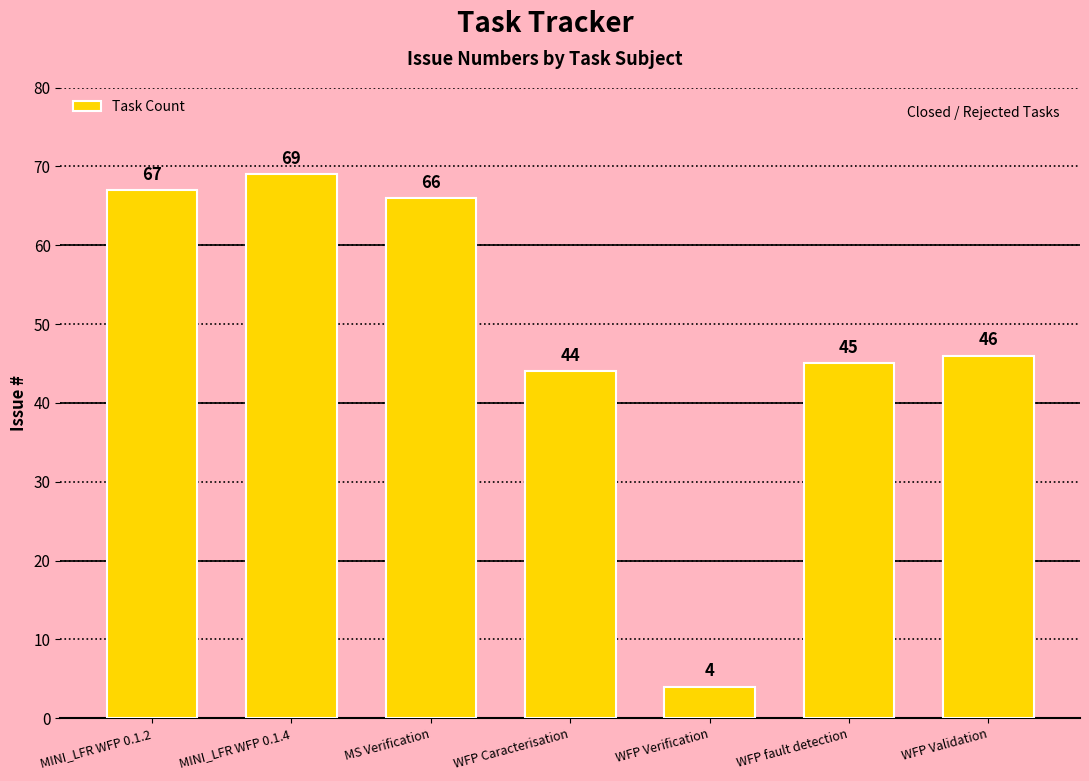

What is the change in value from MS Verification to WFP Validation?

-20